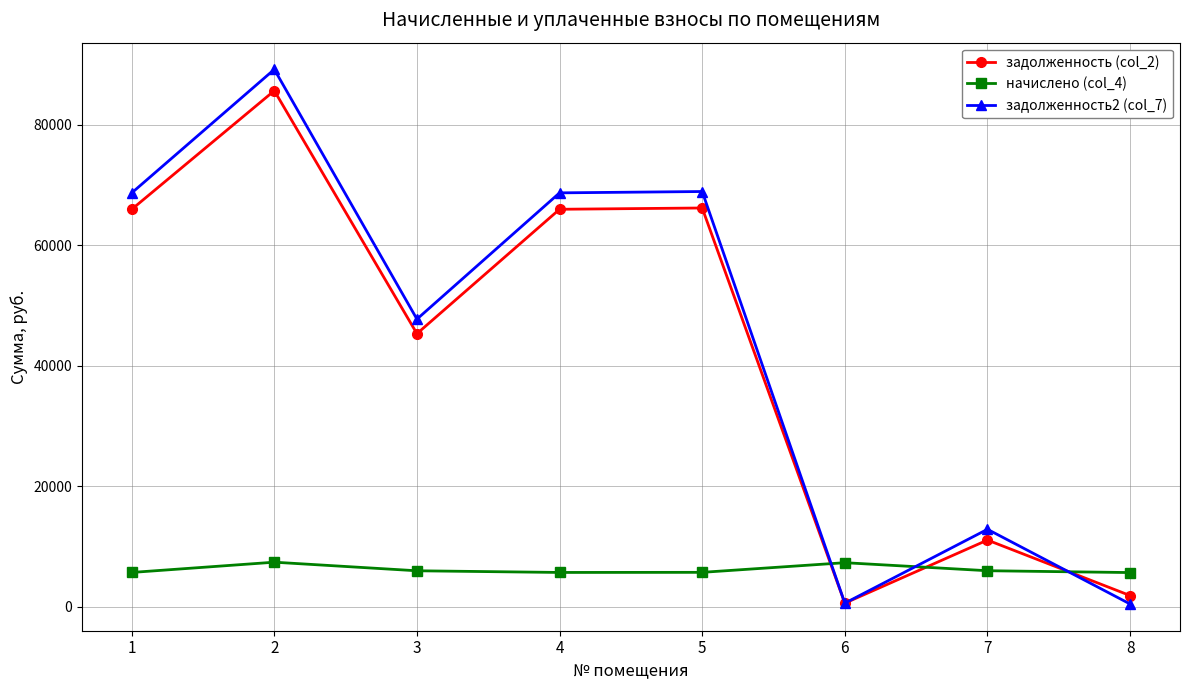

What is the value of the задолженность (col_2) point at the 5th from the left?

66195.3